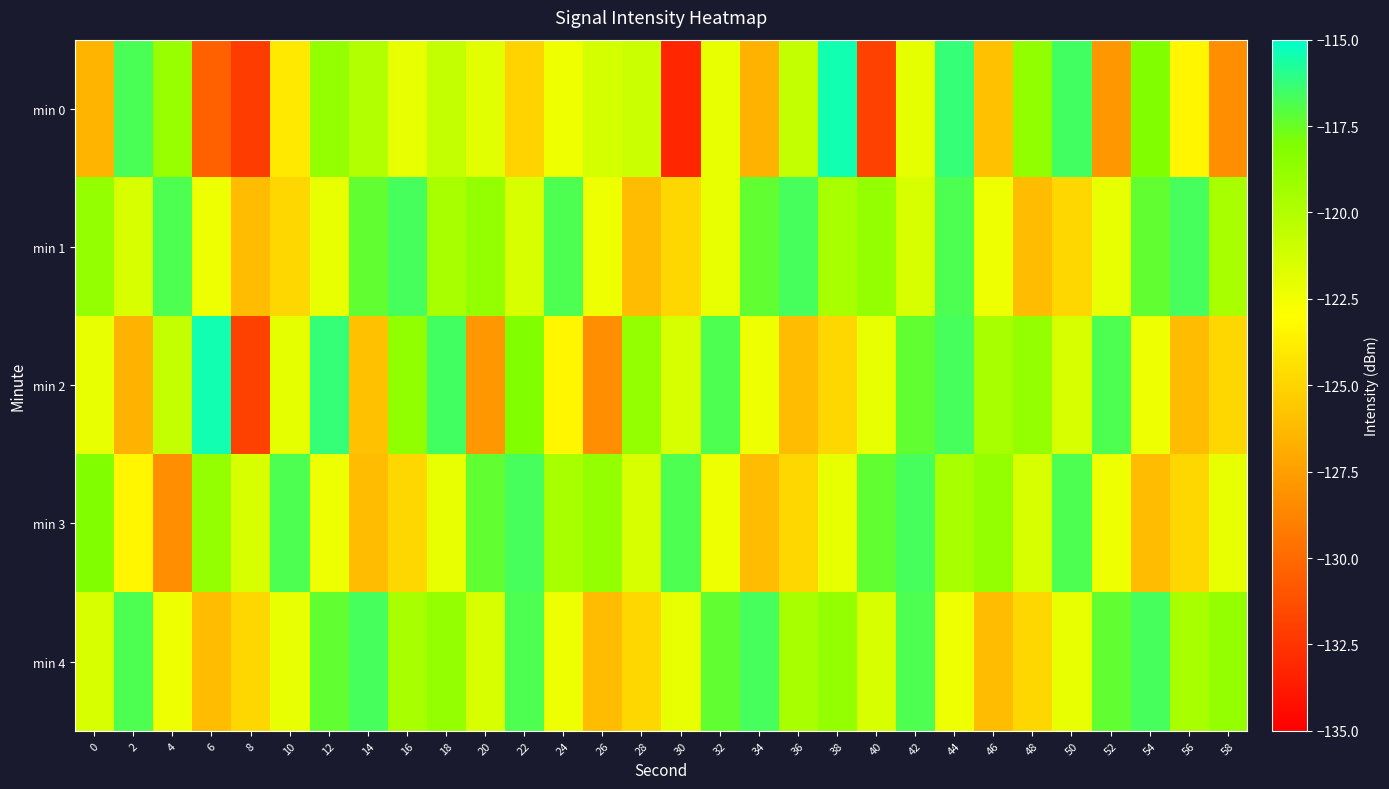

Reading right to left, list all the values displayed in this chart.

min 0: 58=-128.2	56=-123.4	54=-118.1	52=-127.9	50=-116.6	48=-118.7	46=-125.9	44=-116.3	42=-122.0	40=-131.9	38=-115.4	36=-120.6	34=-126.6	32=-122.1	30=-133.2	28=-120.9	26=-121.3	24=-122.4	22=-125.0	20=-121.9	18=-120.7	16=-122.0	14=-119.9	12=-118.8	10=-124.0	8=-132.2	6=-130.4	4=-118.9	2=-116.7	0=-126.4
min 1: 58=-119.6	56=-116.7	54=-117.3	52=-122.1	50=-124.9	48=-126.1	46=-122.3	44=-116.9	42=-121.4	40=-118.8	38=-119.6	36=-116.7	34=-117.3	32=-122.1	30=-124.9	28=-126.1	26=-122.3	24=-116.9	22=-121.4	20=-118.8	18=-119.6	16=-116.7	14=-117.3	12=-122.1	10=-124.9	8=-126.1	6=-122.3	4=-116.9	2=-121.4	0=-118.8
min 2: 58=-124.9	56=-126.1	54=-122.3	52=-116.9	50=-121.4	48=-118.8	46=-119.6	44=-116.7	42=-117.3	40=-122.1	38=-124.9	36=-126.1	34=-122.3	32=-116.9	30=-121.4	28=-118.8	26=-128.2	24=-123.4	22=-118.1	20=-127.9	18=-116.6	16=-118.7	14=-125.9	12=-116.3	10=-122.0	8=-131.9	6=-115.4	4=-120.6	2=-126.6	0=-122.1
min 3: 58=-122.1	56=-124.9	54=-126.1	52=-122.3	50=-116.9	48=-121.4	46=-118.8	44=-119.6	42=-116.7	40=-117.3	38=-122.1	36=-124.9	34=-126.1	32=-122.3	30=-116.9	28=-121.4	26=-118.8	24=-119.6	22=-116.7	20=-117.3	18=-122.1	16=-124.9	14=-126.1	12=-122.3	10=-116.9	8=-121.4	6=-118.8	4=-128.2	2=-123.4	0=-118.1
min 4: 58=-118.8	56=-119.6	54=-116.7	52=-117.3	50=-122.1	48=-124.9	46=-126.1	44=-122.3	42=-116.9	40=-121.4	38=-118.8	36=-119.6	34=-116.7	32=-117.3	30=-122.1	28=-124.9	26=-126.1	24=-122.3	22=-116.9	20=-121.4	18=-118.8	16=-119.6	14=-116.7	12=-117.3	10=-122.1	8=-124.9	6=-126.1	4=-122.3	2=-116.9	0=-121.4